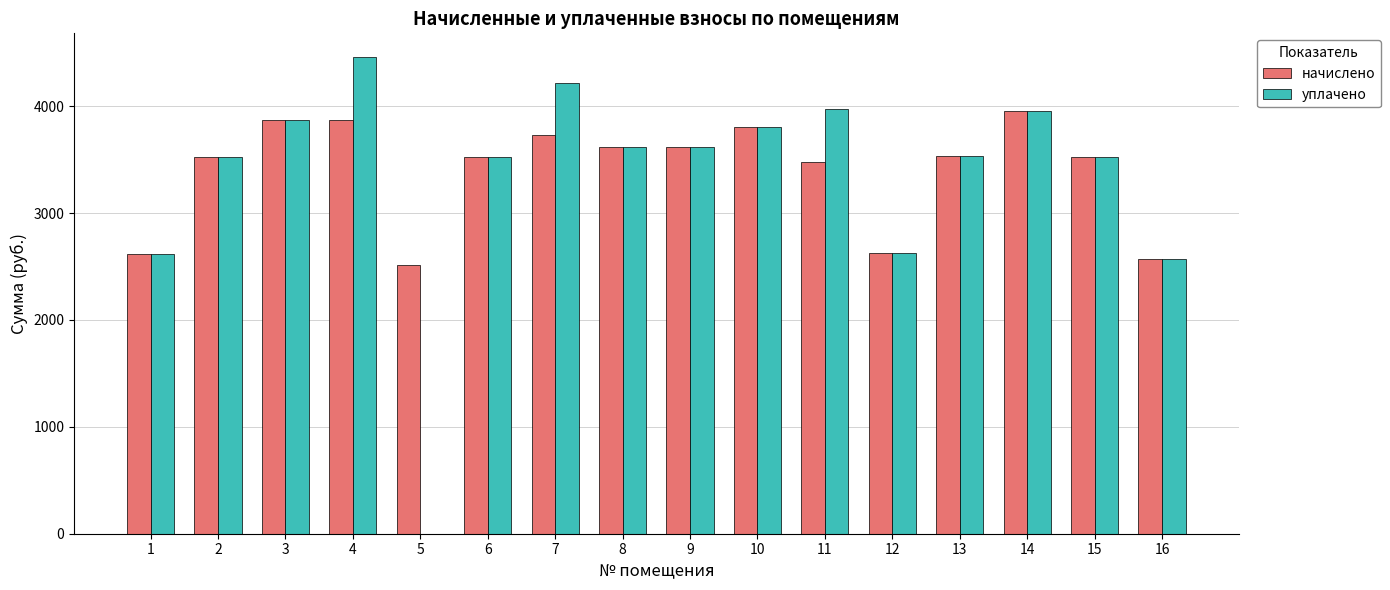

The value of уплачено at 6 is 3527.3. True or false?

True